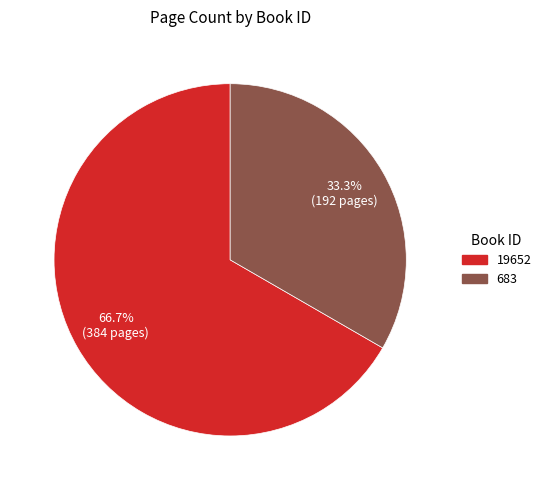

Between 683 and 19652, which is larger?

19652